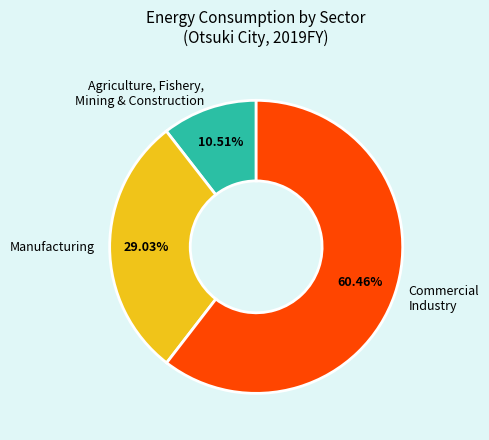

Count the number of slices in the pie.

3